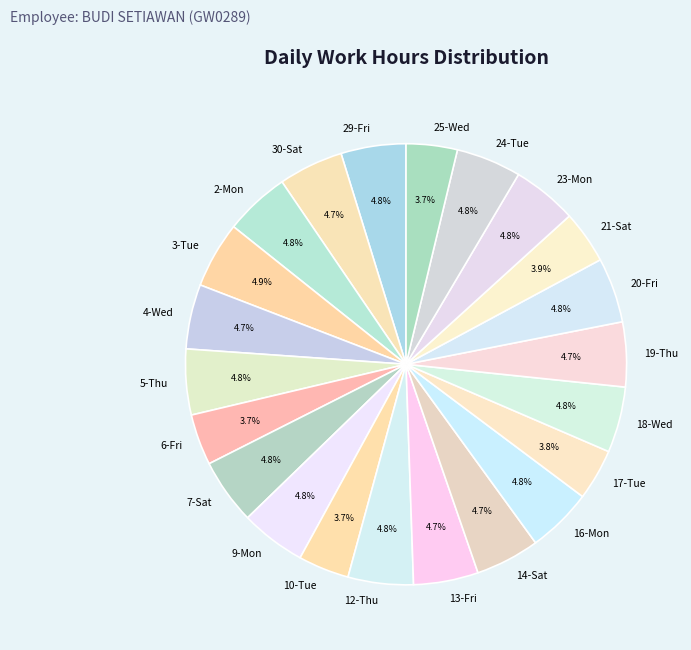

Is there a majority slice in this chart?

No